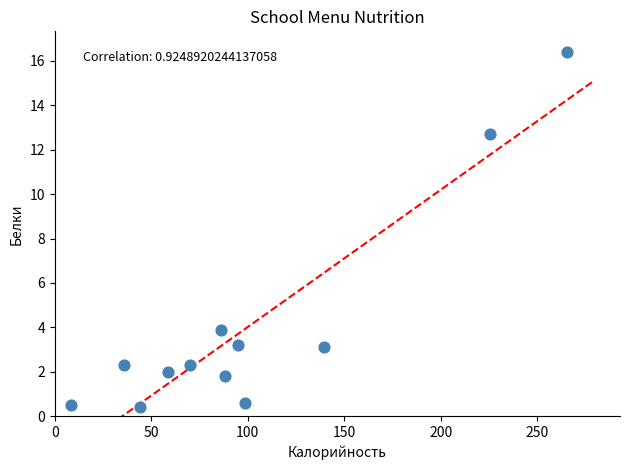

What is the average Y value?

4.1